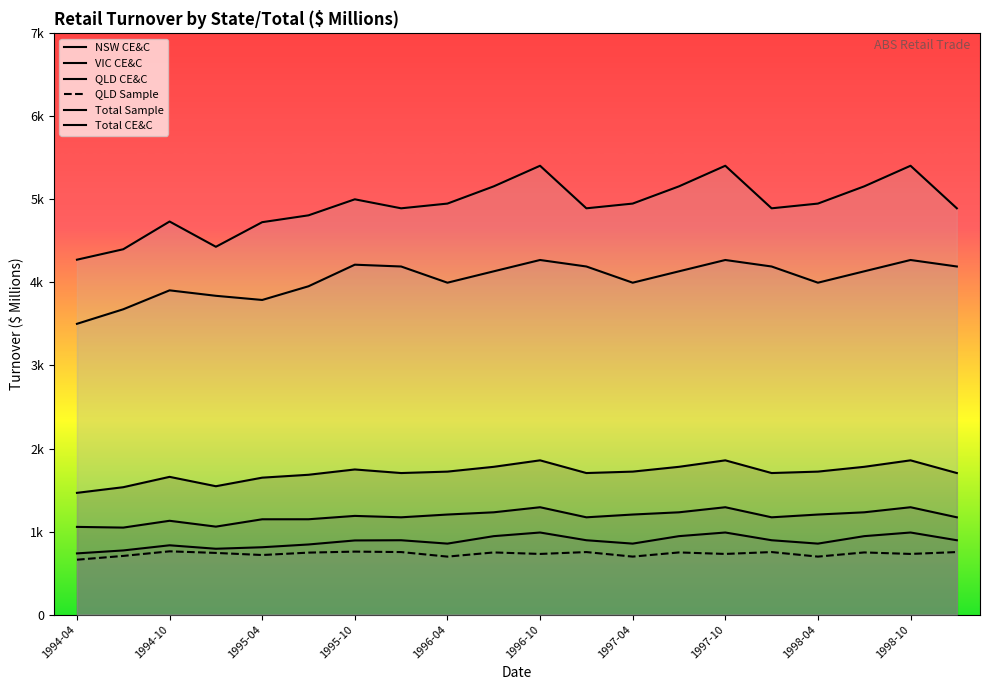

How many lines are shown in the chart?

6